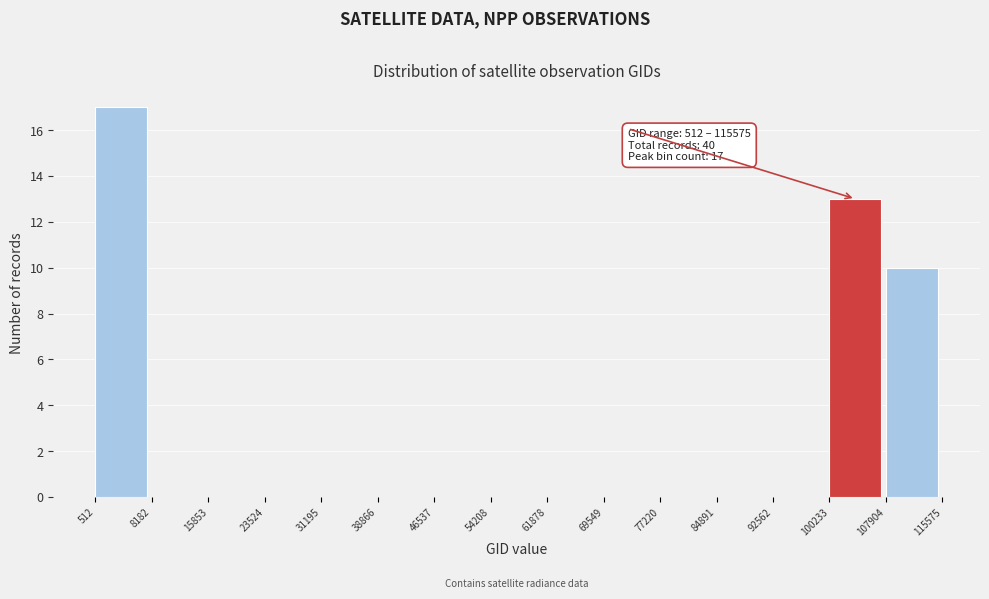

Which range on the x-axis has the tallest bar?

512 to 8182